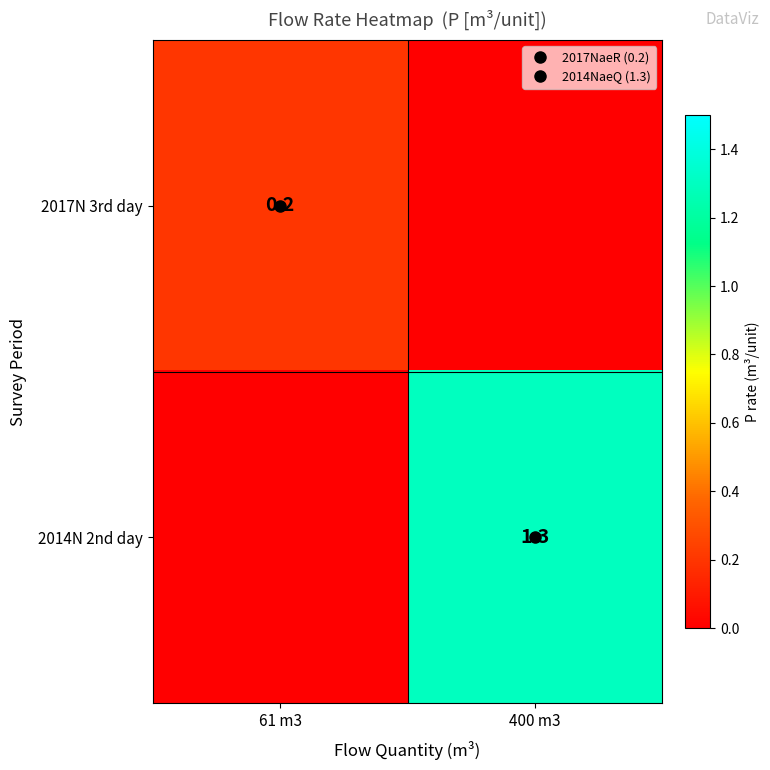

Rank the series at 61 m3 from highest to lowest value.

2017N 3rd day, 2014N 2nd day